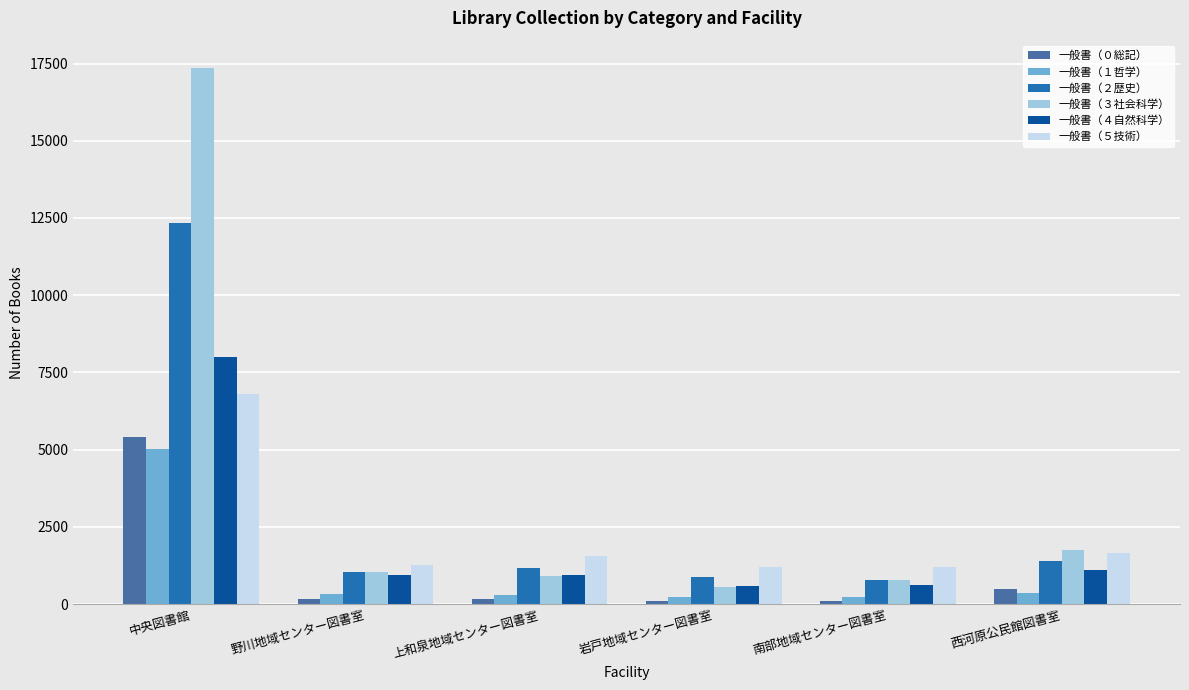

What is the label of the 6th bar from the left?

西河原公民館図書室